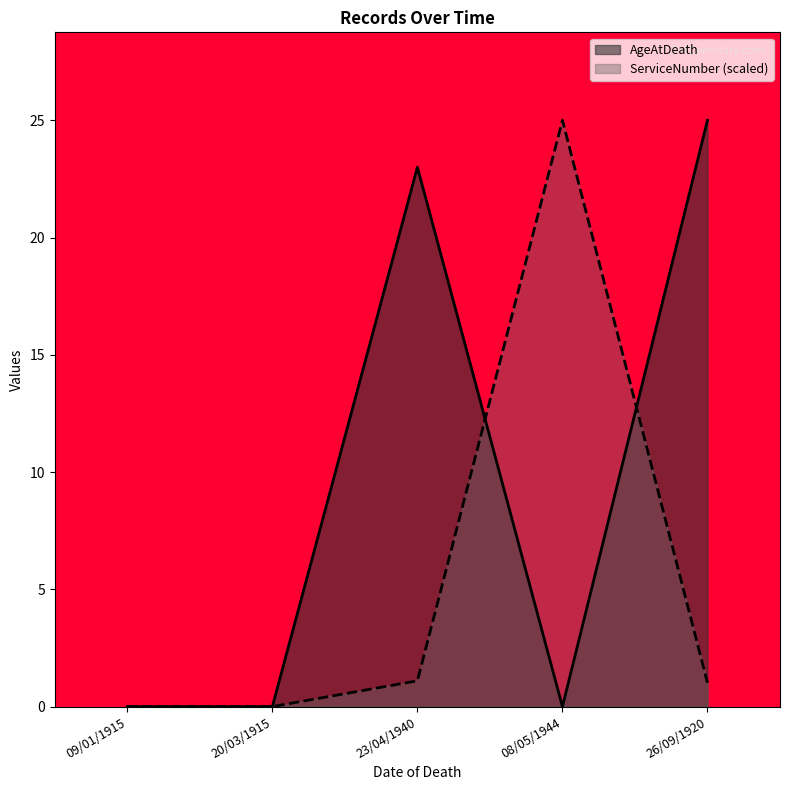

What are all the series names shown in the legend?

AgeAtDeath, ServiceNumber (scaled)